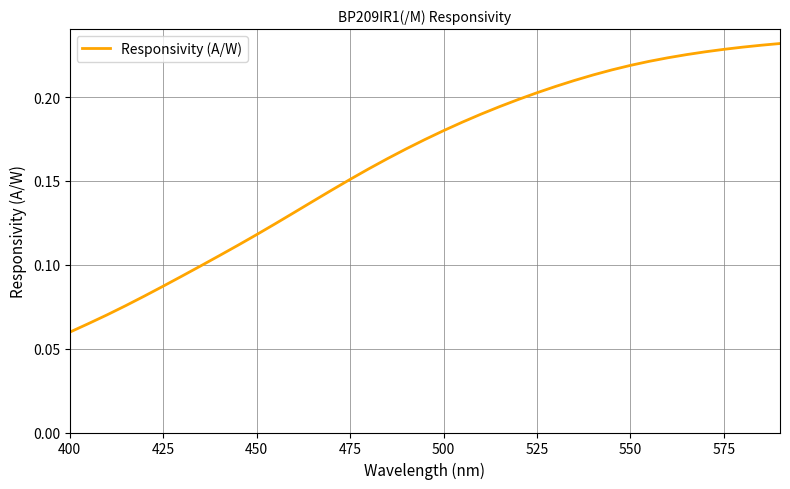

What is the average value?

0.2